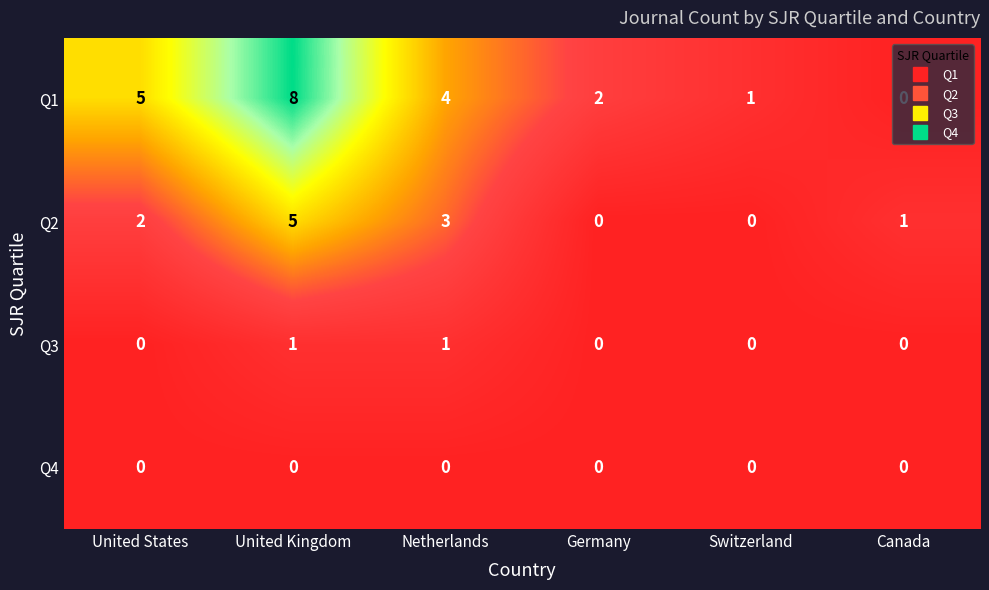

What is the sum of all Q2 values?

11